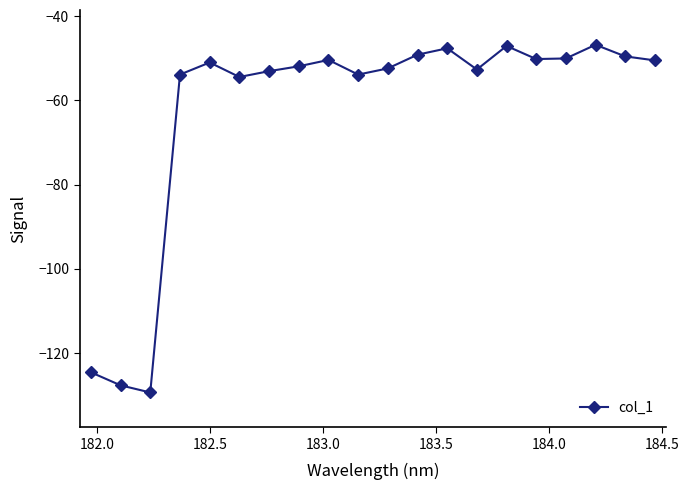

True or false: the data has more than 0 interior local peaks.

True